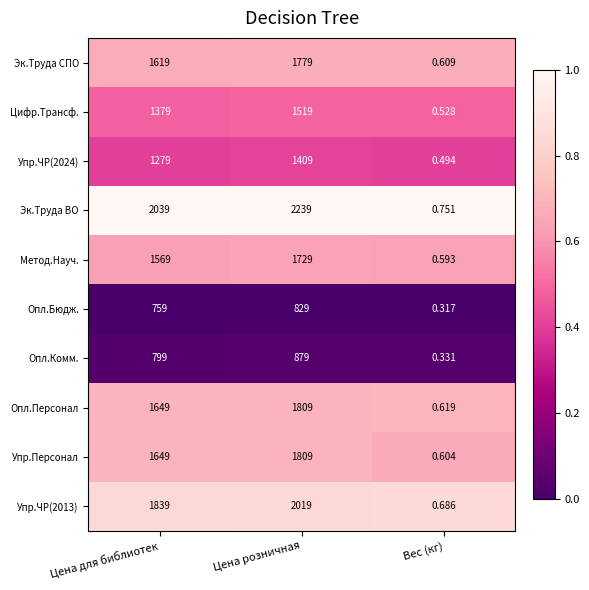

Which series has the largest total across all categories?

Эк.Труда ВО